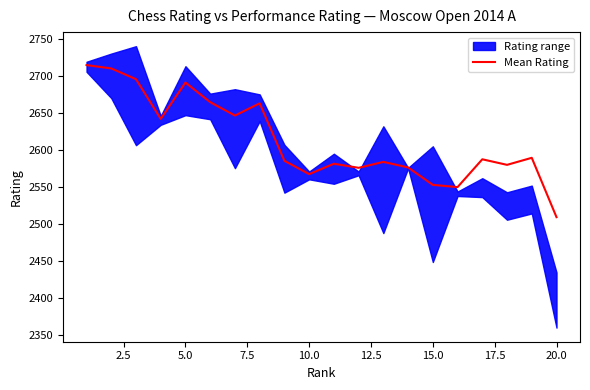

Which category has the lowest value in the Mean Rating series?

20.0